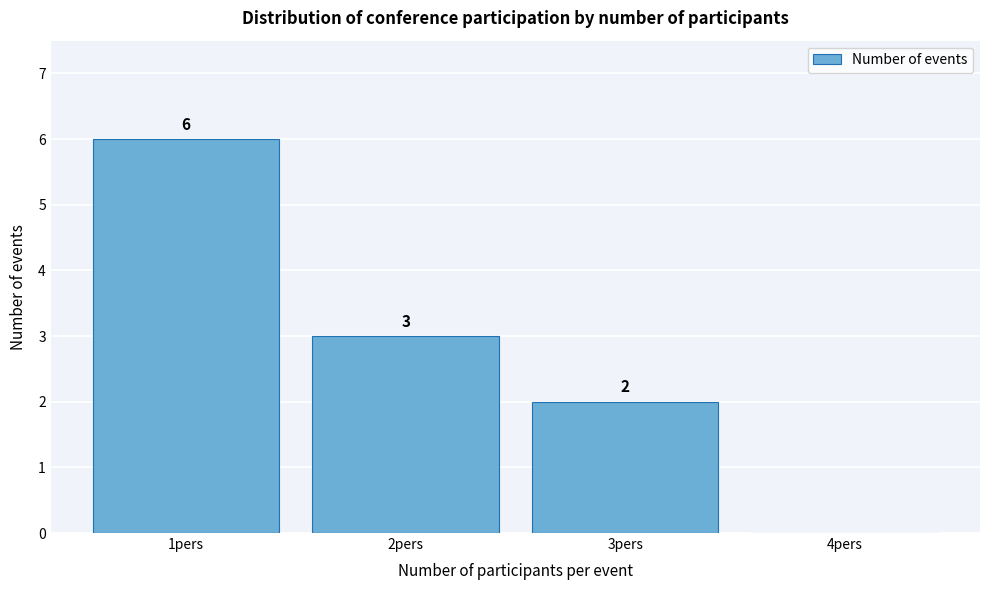

Reading left to right, what are all the values shown in this chart?

1pers=6	2pers=3	3pers=2	4pers=0